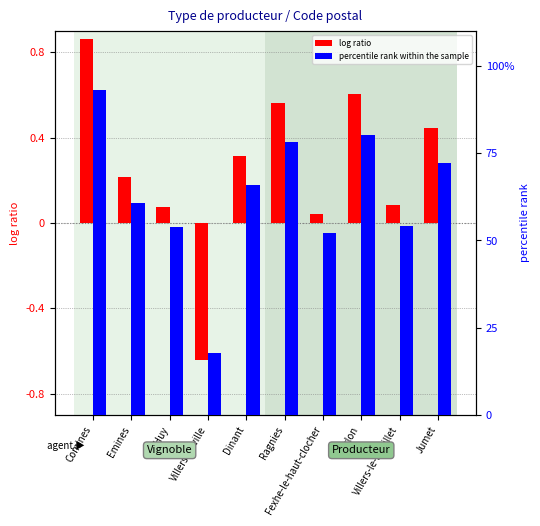

List the series in order of their overall mean, lowest first.

log ratio, percentile rank within the sample